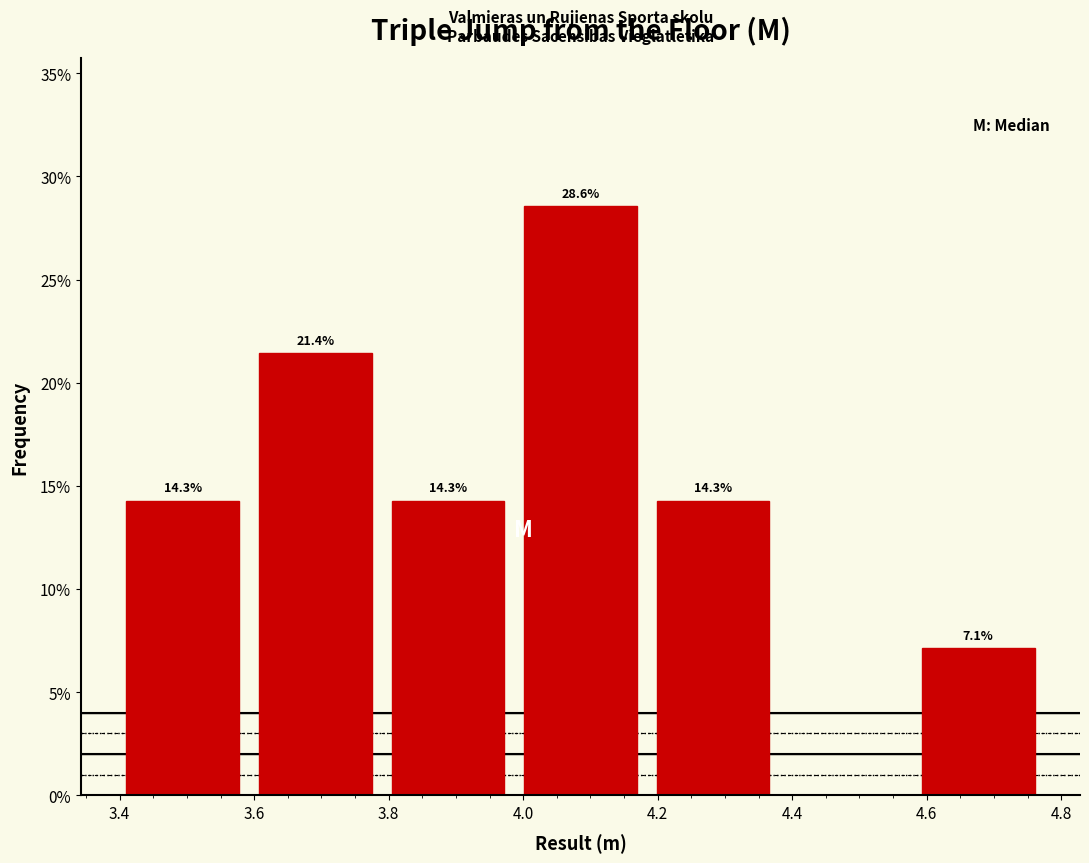

Over which range of the x-axis is the bar tallest?

4.00 to 4.20